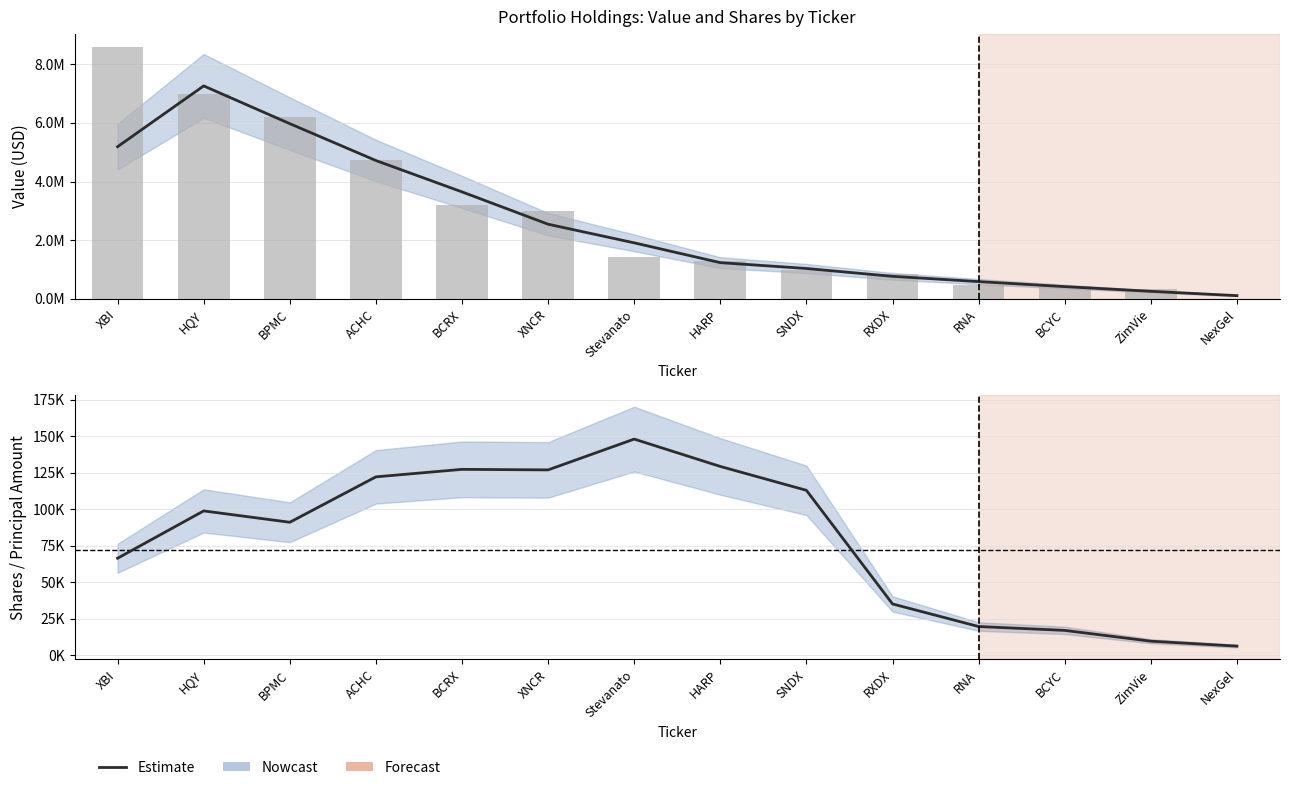

List the labels in order of value, smallest first.

NexGel, ZimVie, BCYC, RNA, RXDX, XBI, BPMC, HQY, SNDX, ACHC, XNCR, BCRX, HARP, Stevanato